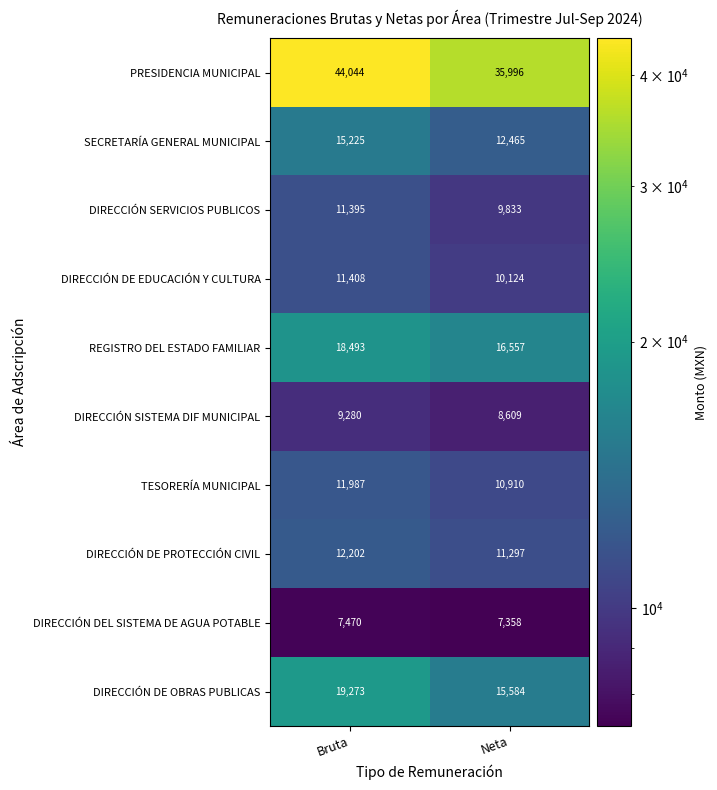

Rank the categories by DIRECCIÓN SERVICIOS PUBLICOS value from highest to lowest.

Bruta, Neta